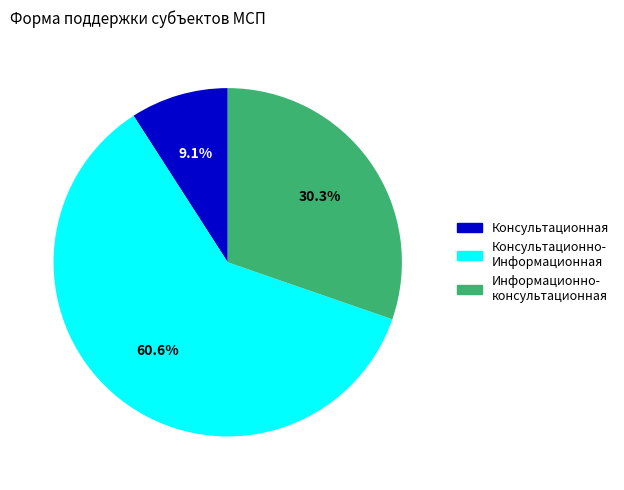

How many slices are in this pie chart?

3